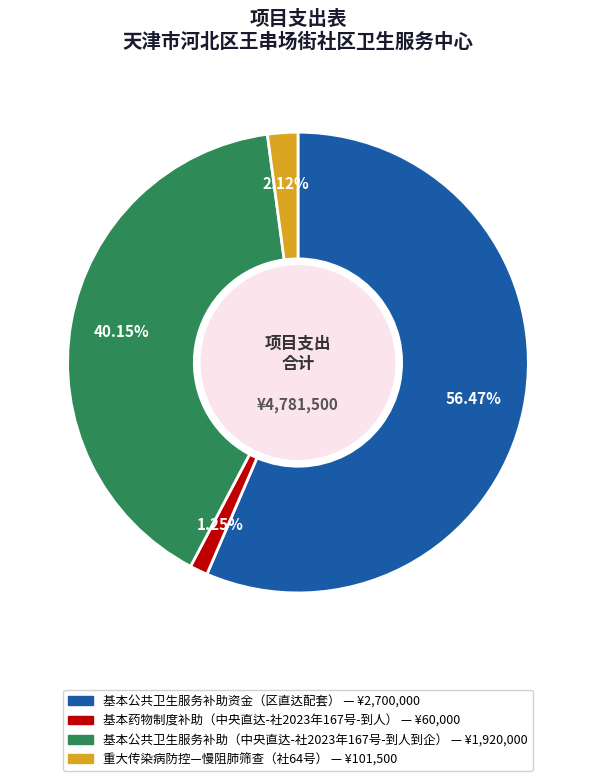

Rank the categories by value from highest to lowest.

基本公共卫生服务补助资金（区直达配套）, 基本公共卫生服务补助（中央直达-社2023年167号-到人到企）, 重大传染病防控—慢阻肺筛查（社64号）, 基本药物制度补助（中央直达-社2023年167号-到人）